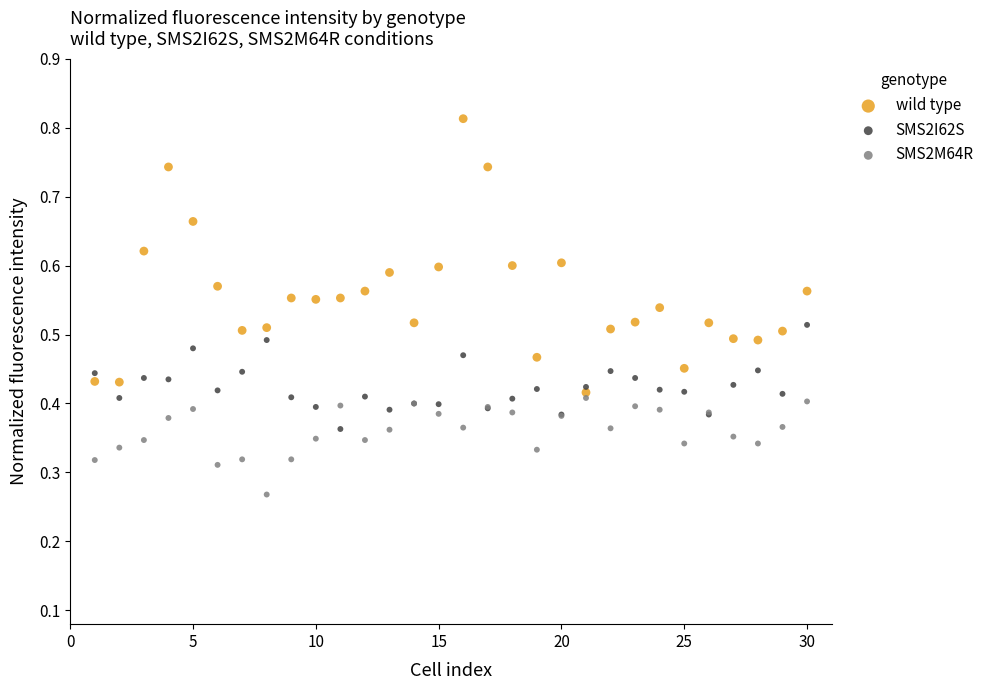

Which series has the largest Y range (max minus min)?

wild type